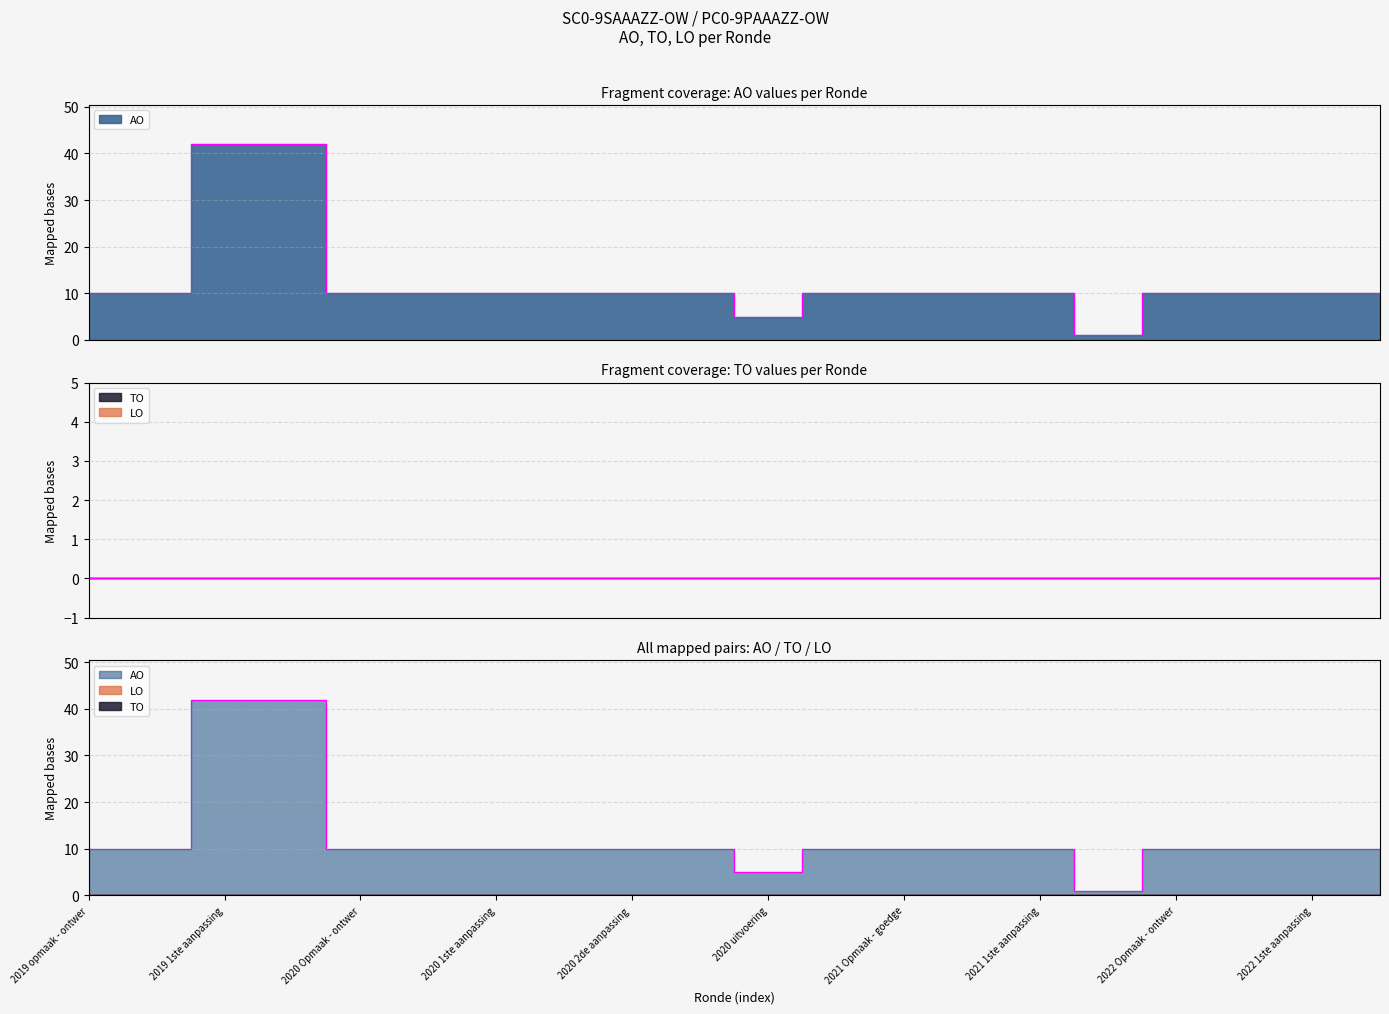

Which series has the widest spread of values?

AO